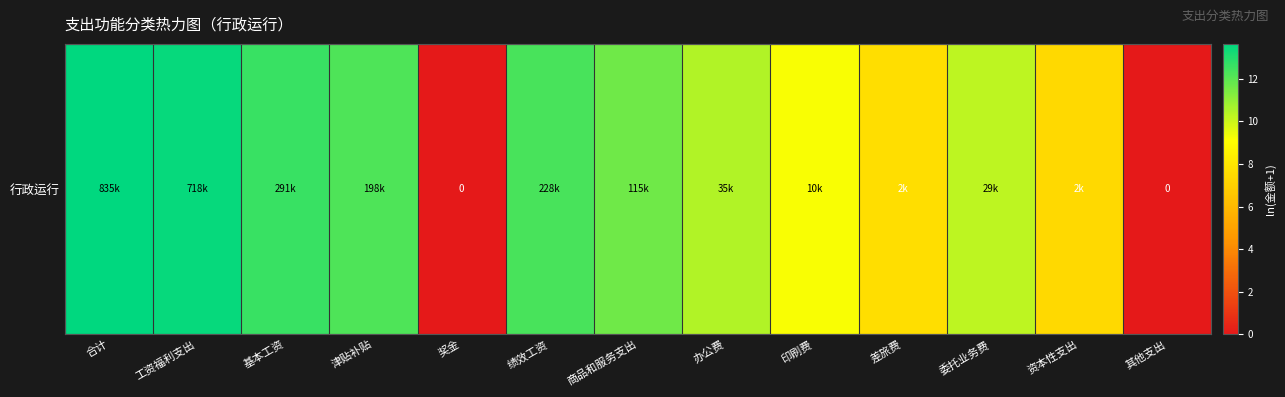

Reading left to right, list all the values displayed in this chart.

合计=13.6	工资福利支出=13.5	基本工资=12.6	津贴补贴=12.2	奖金=0.0	绩效工资=12.3	商品和服务支出=11.7	办公费=10.5	印刷费=9.2	差旅费=7.6	委托业务费=10.3	资本性支出=7.5	其他支出=0.0